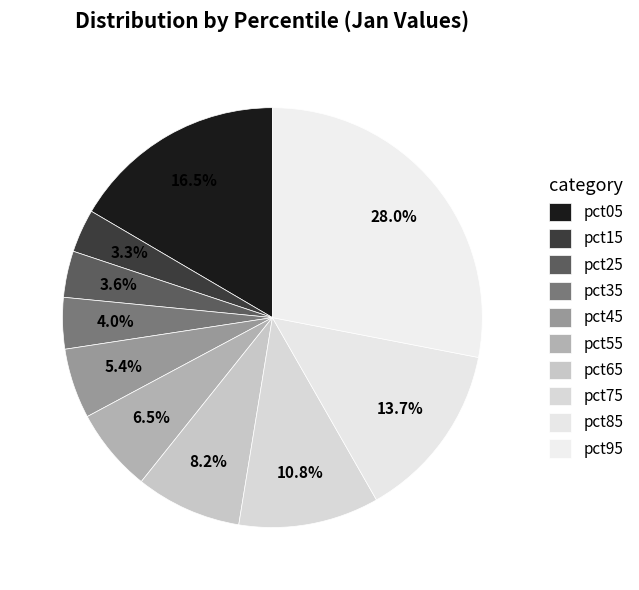

To the nearest percent, what percentage of the pie is pct65?

8%